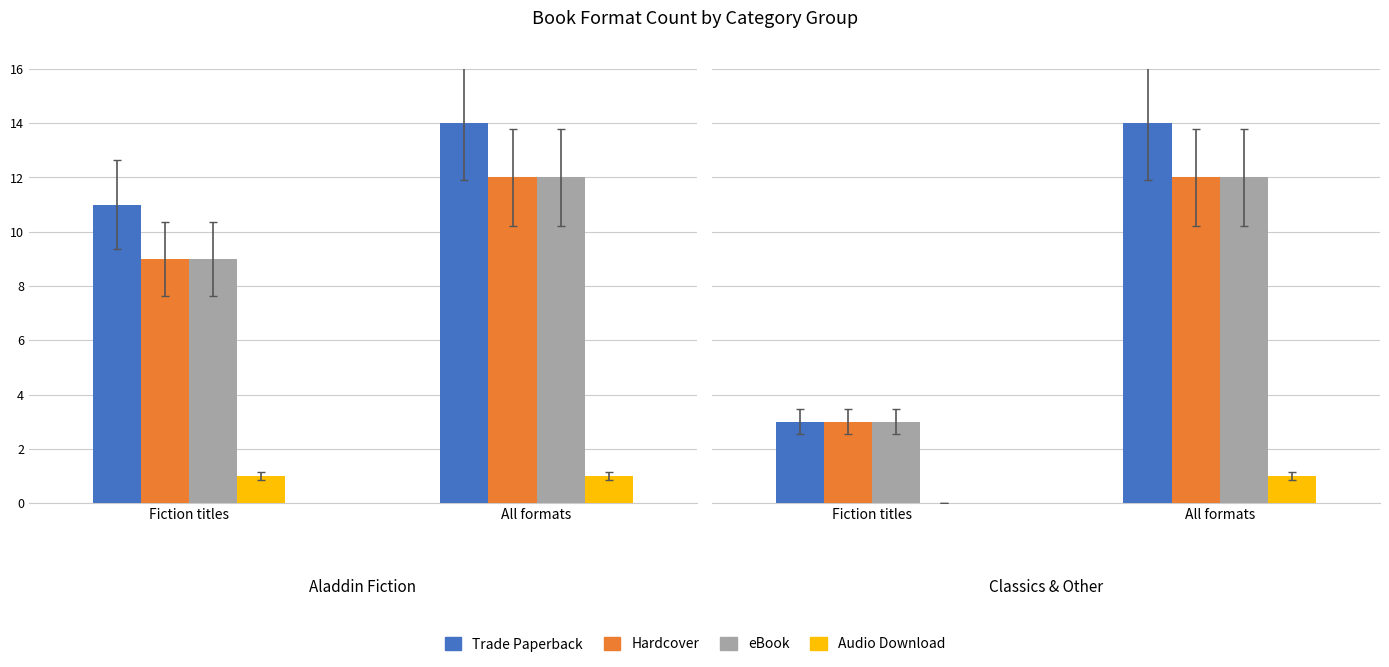

What is the maximum value for Audio Download?

1